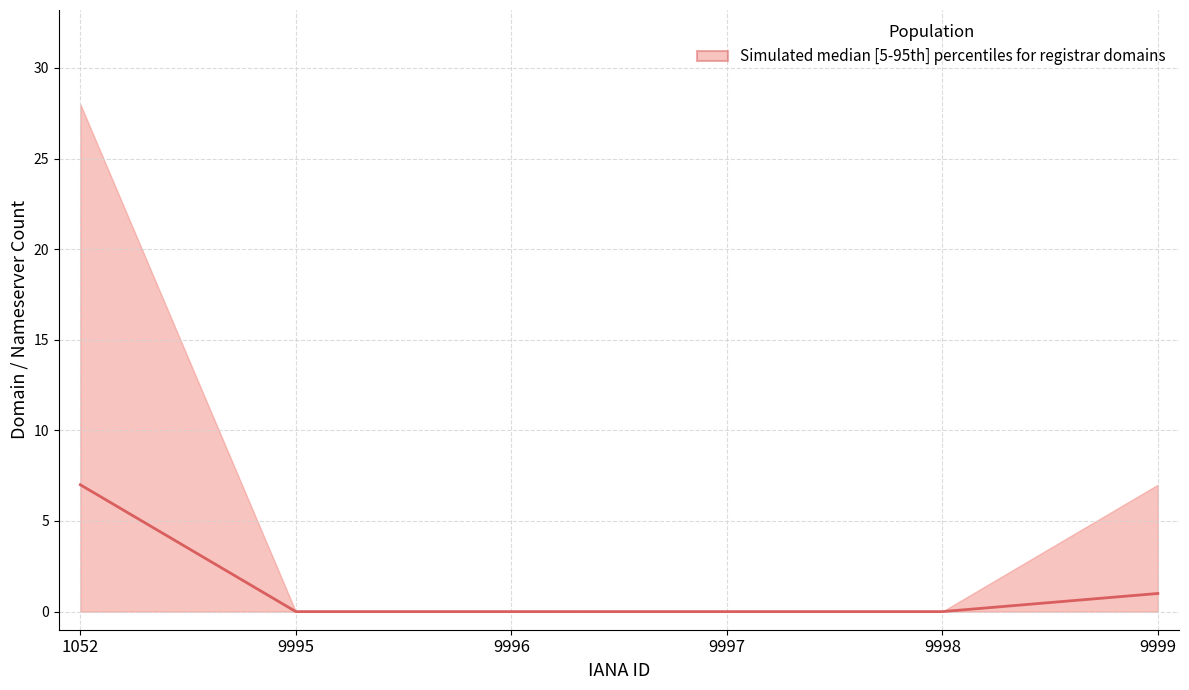

Between 9995 and 9997, which is larger?

9995